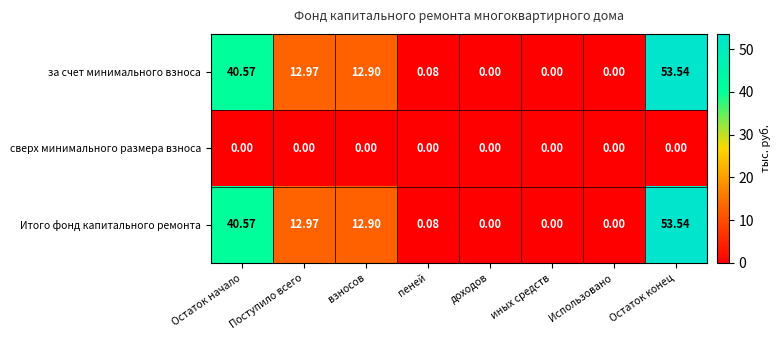

At which category is the sum across all series the highest?

Остаток конец